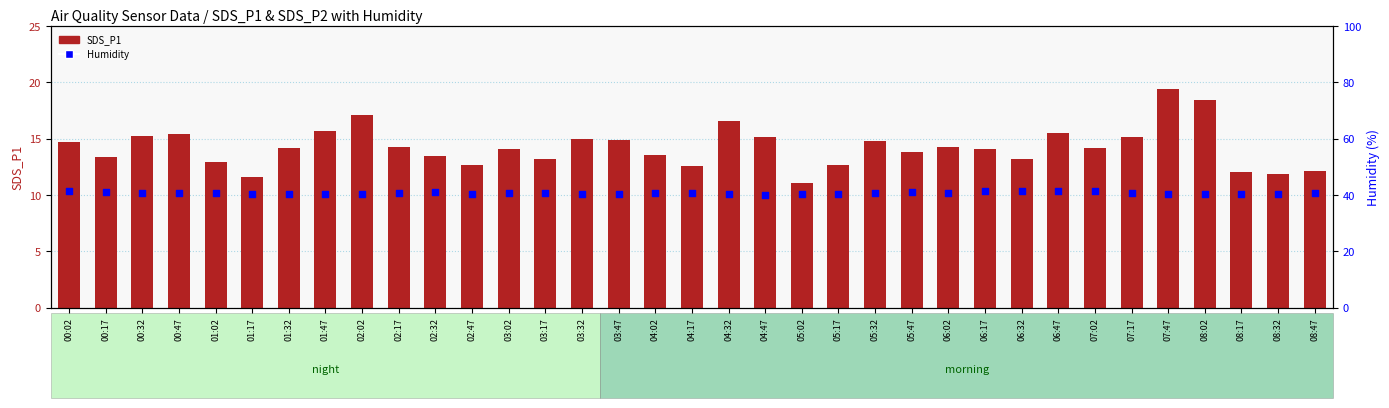

Which series has the largest Y range (max minus min)?

SDS_P1